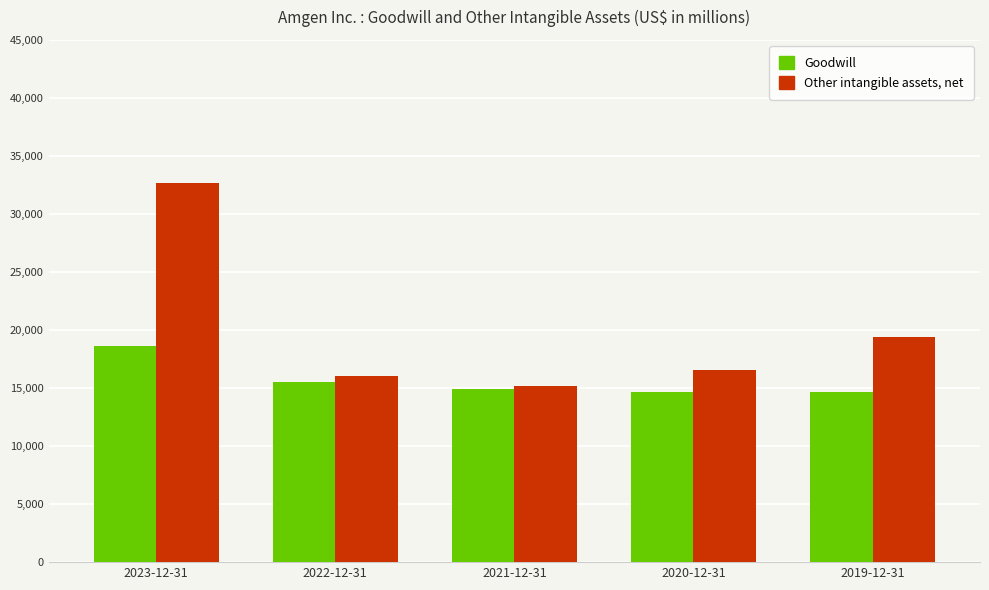

At which label does Goodwill first exceed 14890?

2023-12-31